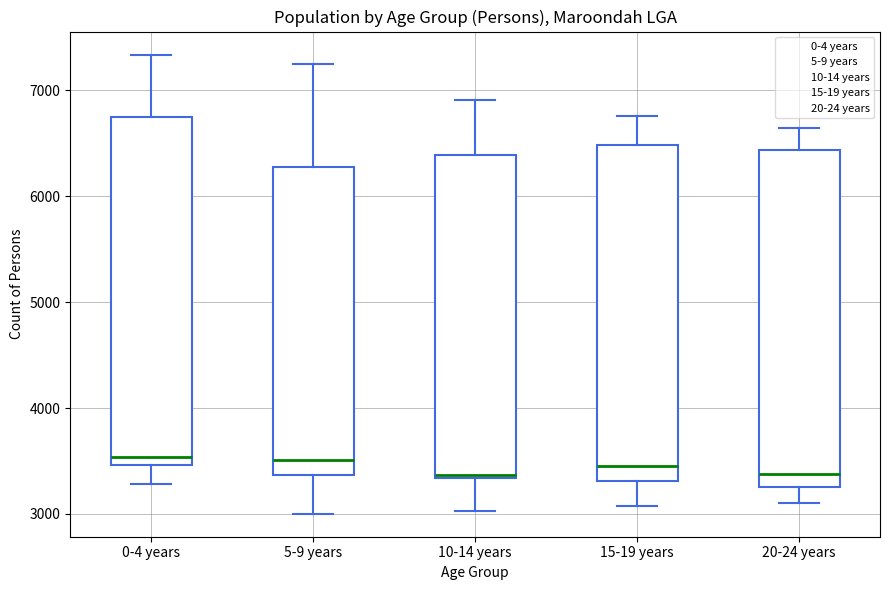

Reading left to right, transcribe this box plot: for each box, give where its median line is, the range the box spans, and where its two whiskers end, as read against the y-axis. The values are not printed on the chart, so give them approximately, as read against the axis.

0-4 years: median 3500 (just above the box's lower edge), box 3500 to 6800, whiskers 3300 to 7300
5-9 years: median 3500, box 3400 to 6300, whiskers 3000 to 7300
10-14 years: median 3400, box 3300 to 6400, whiskers 3000 to 6900
15-19 years: median 3400, box 3300 to 6500, whiskers 3100 to 6800
20-24 years: median 3400, box 3300 to 6400, whiskers 3100 to 6600